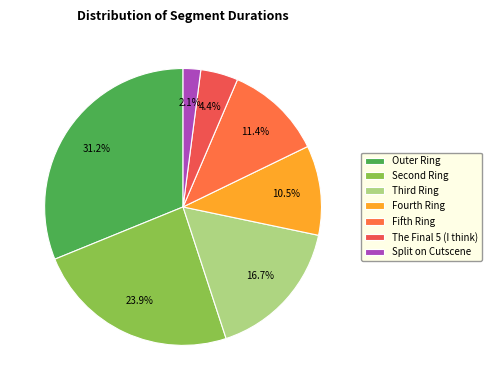

To the nearest percent, what is the average slice percentage?

14%